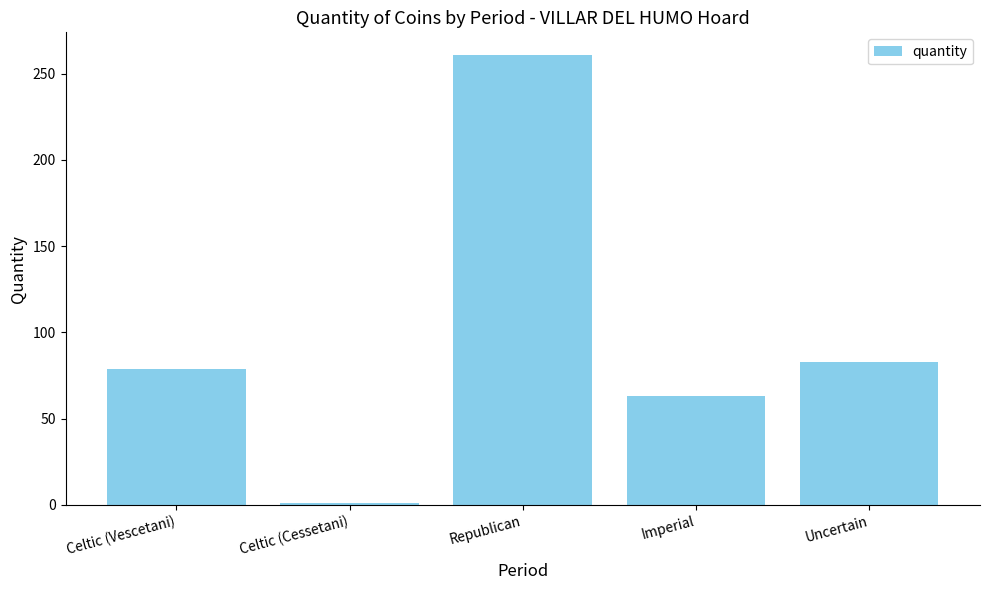

What position from the left is Imperial?

4